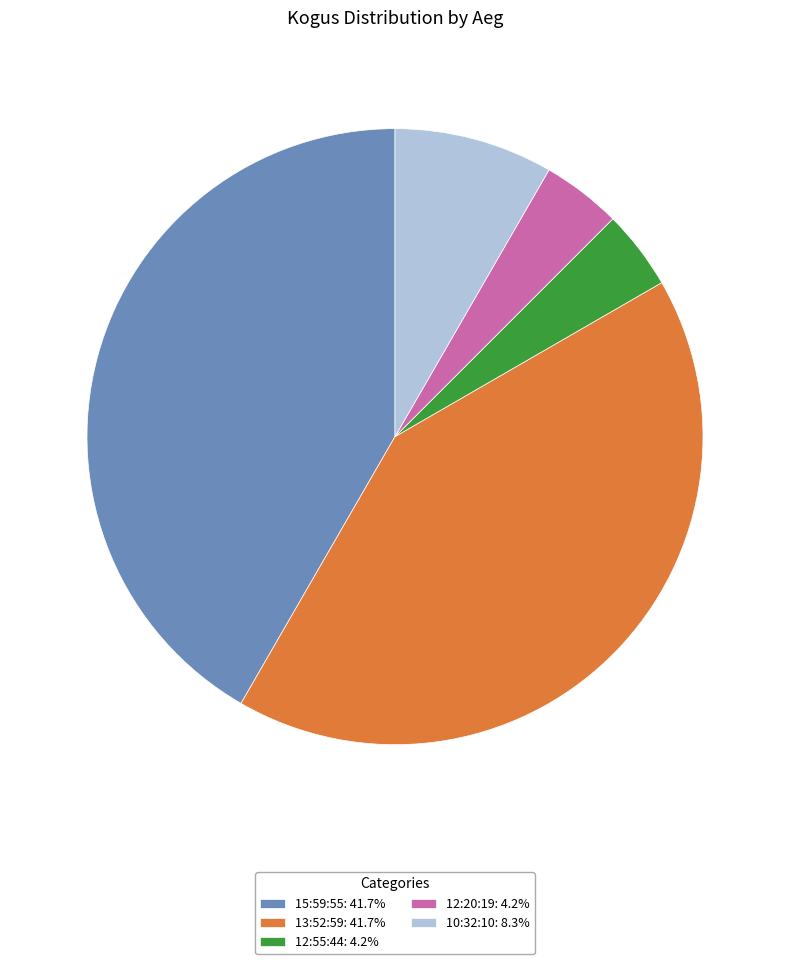

How many slices are in this pie chart?

5